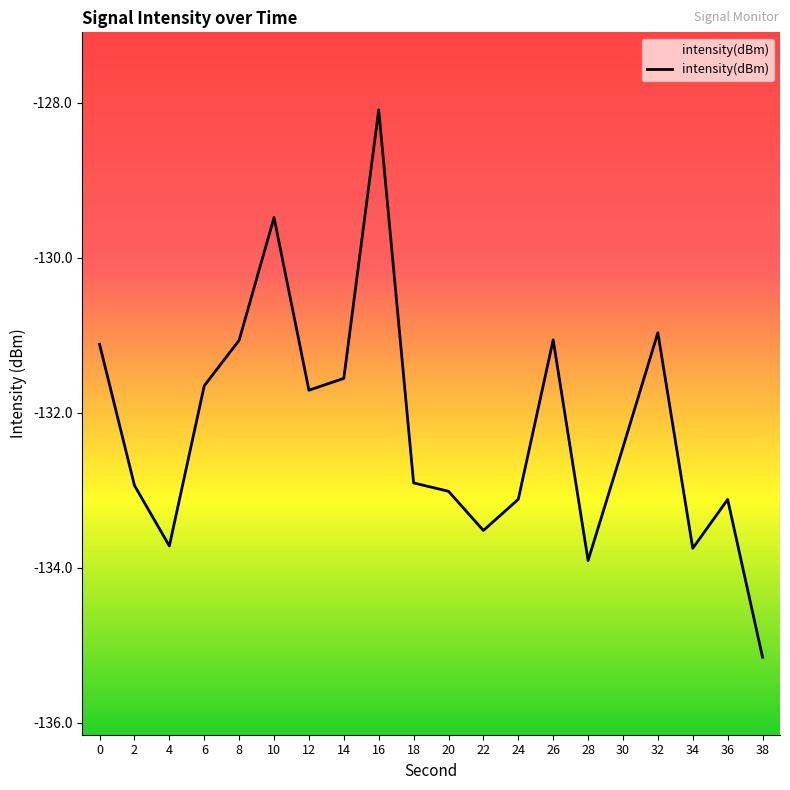

List the labels in order of value, largest first.

16, 10, 32, 26, 8, 0, 14, 6, 12, 30, 18, 2, 20, 24, 36, 22, 4, 34, 28, 38